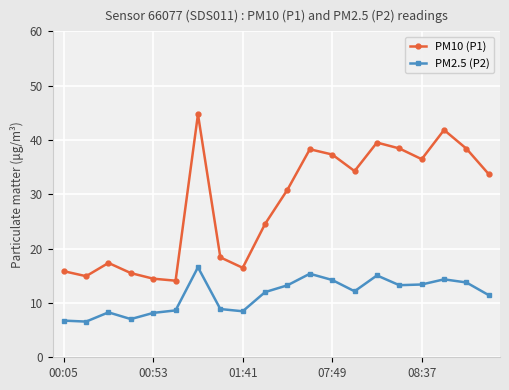

What is the difference between the second highest and second lowest values in the PM2.5 (P2) series?

8.6